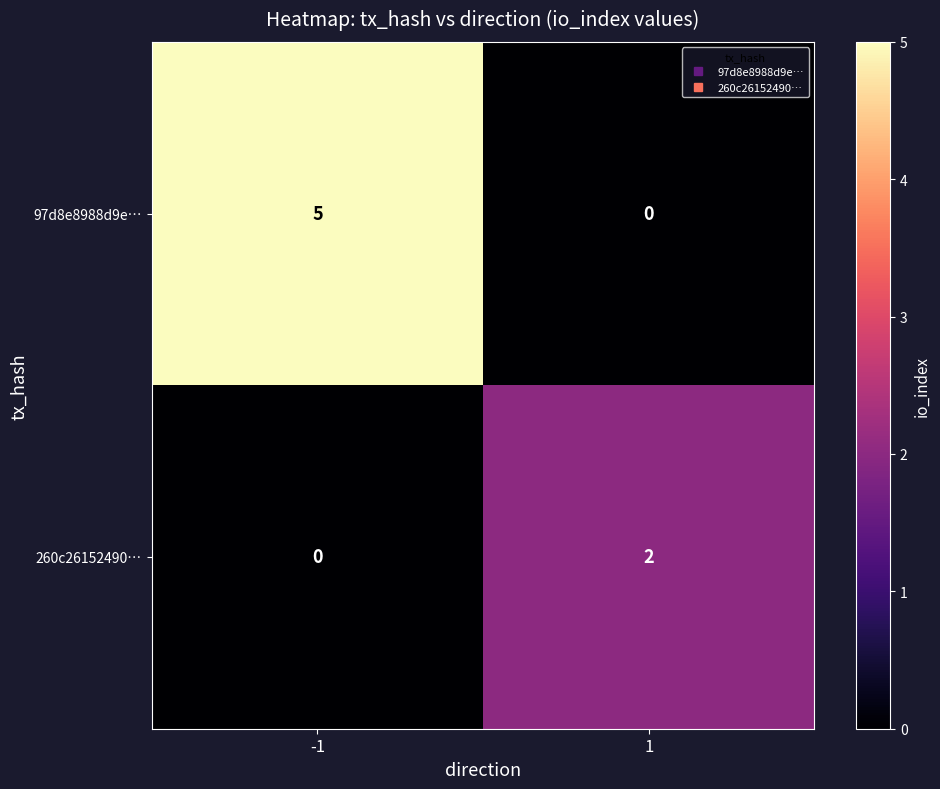

At how many categories does at least one series exceed 4?

1